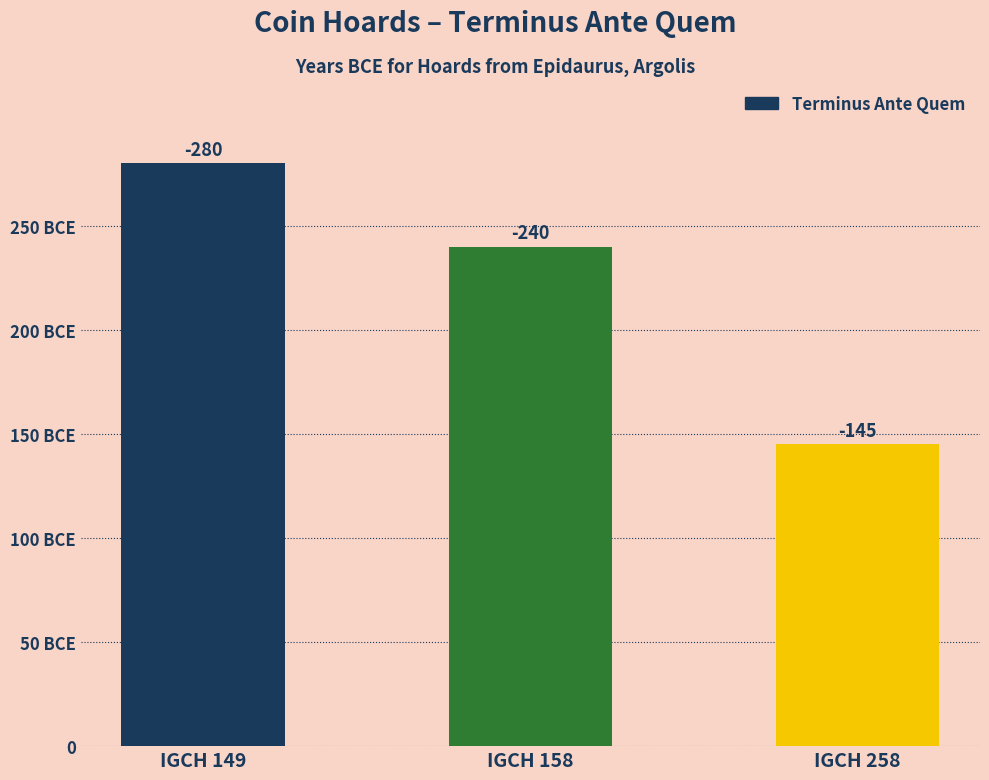

Are the bars horizontal?

No